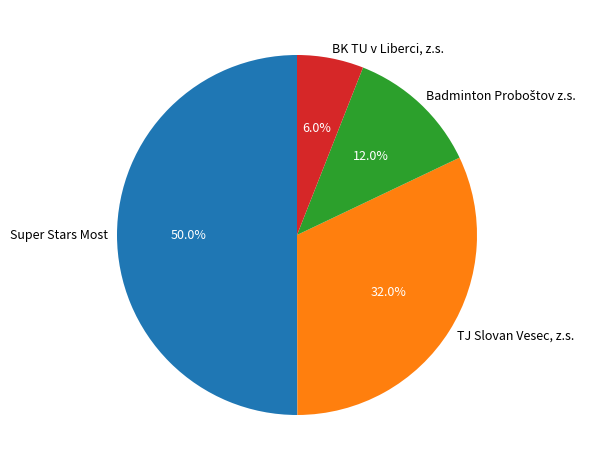

How many slices are in this pie chart?

4